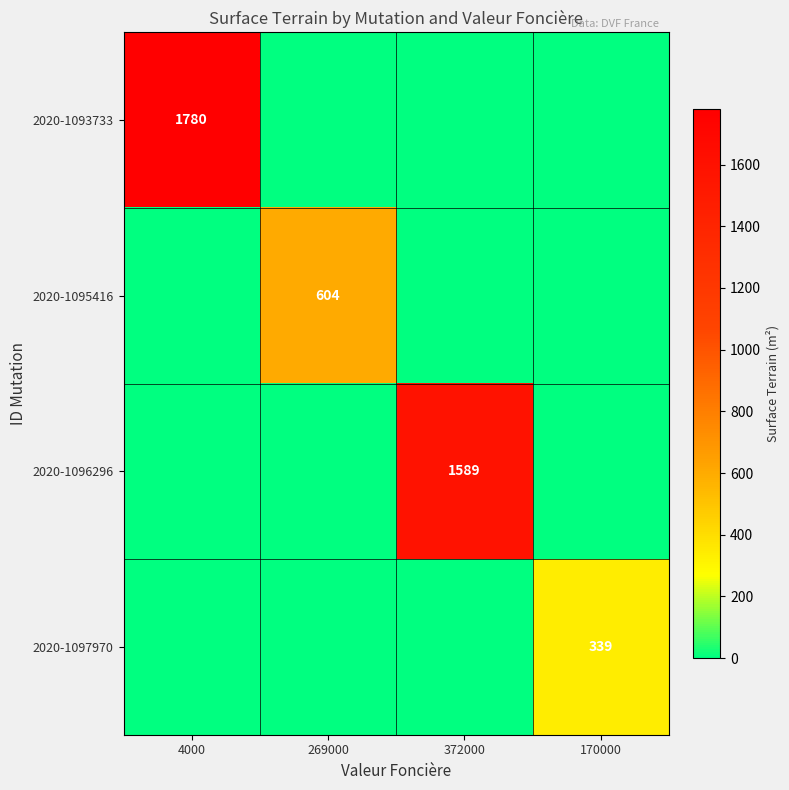

The value of 2020-1097970 at 170000 is 339. True or false?

True